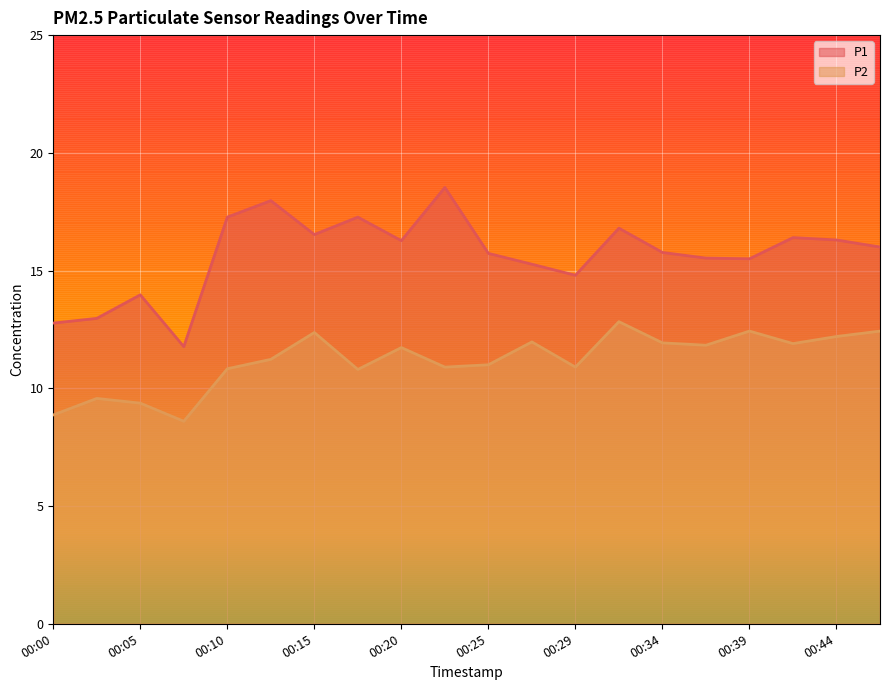

Reading left to right, transcribe all the data shown in this chart.

P1: 00:00=12.8	00:02=13.0	00:05=14.0	00:07=11.8	00:10=17.3	00:12=18.0	00:15=16.5	00:17=17.3	00:20=16.3	00:22=18.5	00:25=15.7	00:27=15.3	00:29=14.8	00:32=16.8	00:34=15.8	00:37=15.5	00:39=15.5	00:42=16.4	00:44=16.3	00:47=16.0
P2: 00:00=8.9	00:02=9.6	00:05=9.4	00:07=8.6	00:10=10.8	00:12=11.2	00:15=12.4	00:17=10.8	00:20=11.7	00:22=10.9	00:25=11.0	00:27=12.0	00:29=10.9	00:32=12.8	00:34=11.9	00:37=11.8	00:39=12.4	00:42=11.9	00:44=12.2	00:47=12.4